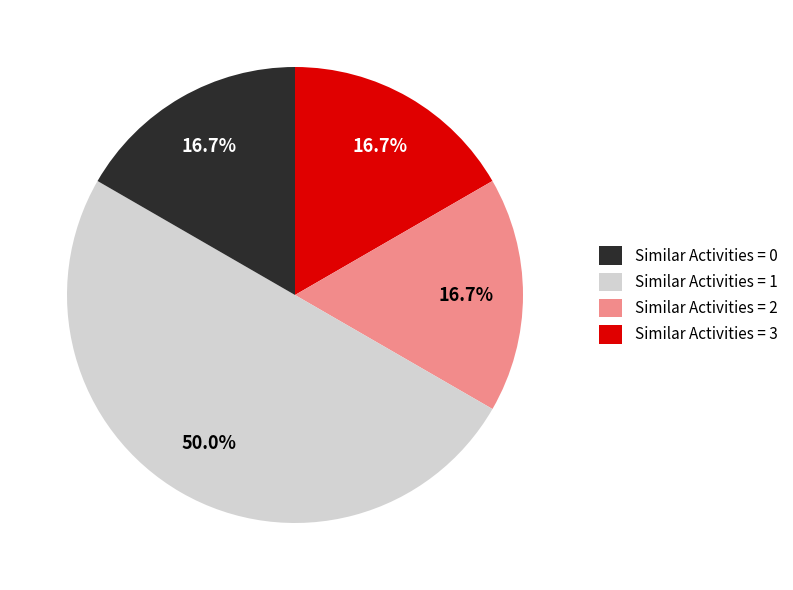

Count the number of slices in the pie.

4